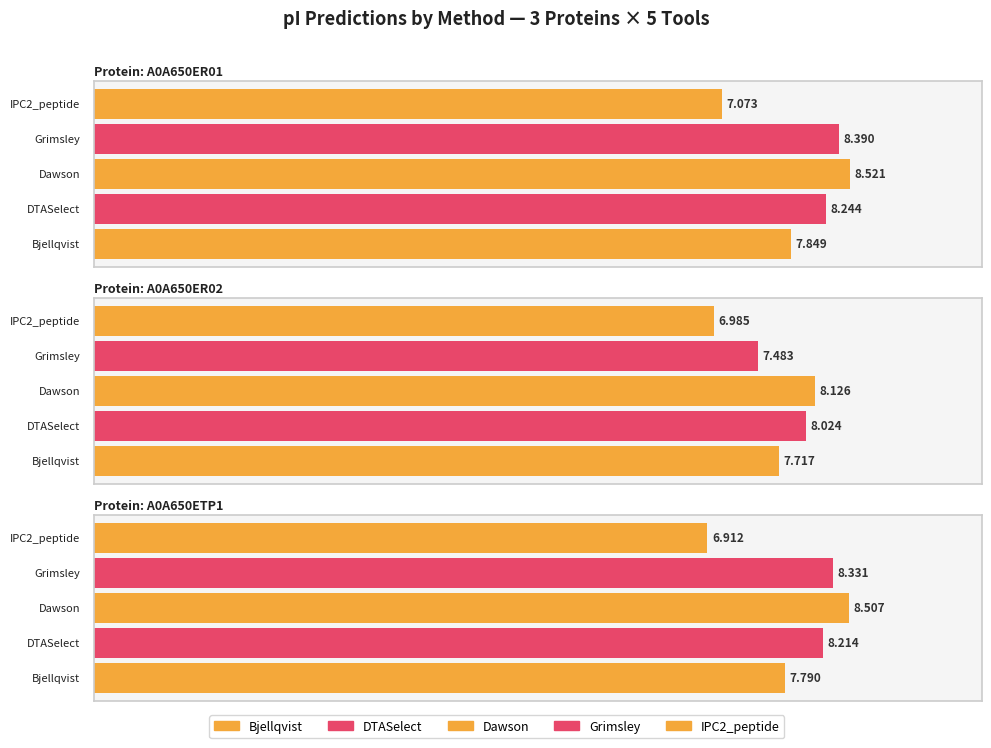

Reading left to right, what are all the values shown in this chart?

Bjellqvist: 7.8	7.7	7.8
DTASelect: 8.2	8.0	8.2
Dawson: 8.5	8.1	8.5
Grimsley: 8.4	7.5	8.3
IPC2_peptide: 7.1	7.0	6.9